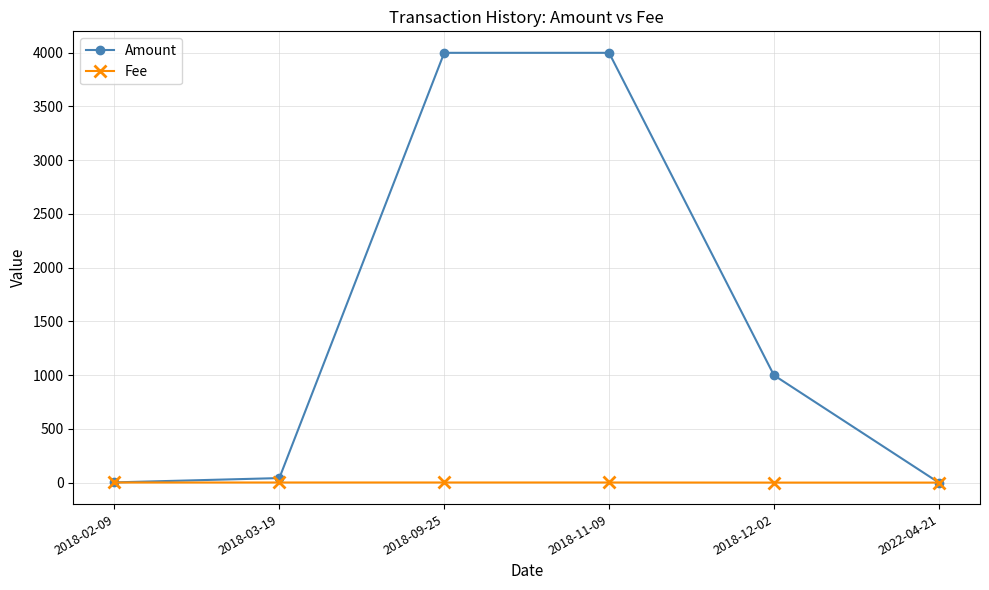

Rank the series at 2018-03-19 from highest to lowest value.

Amount, Fee